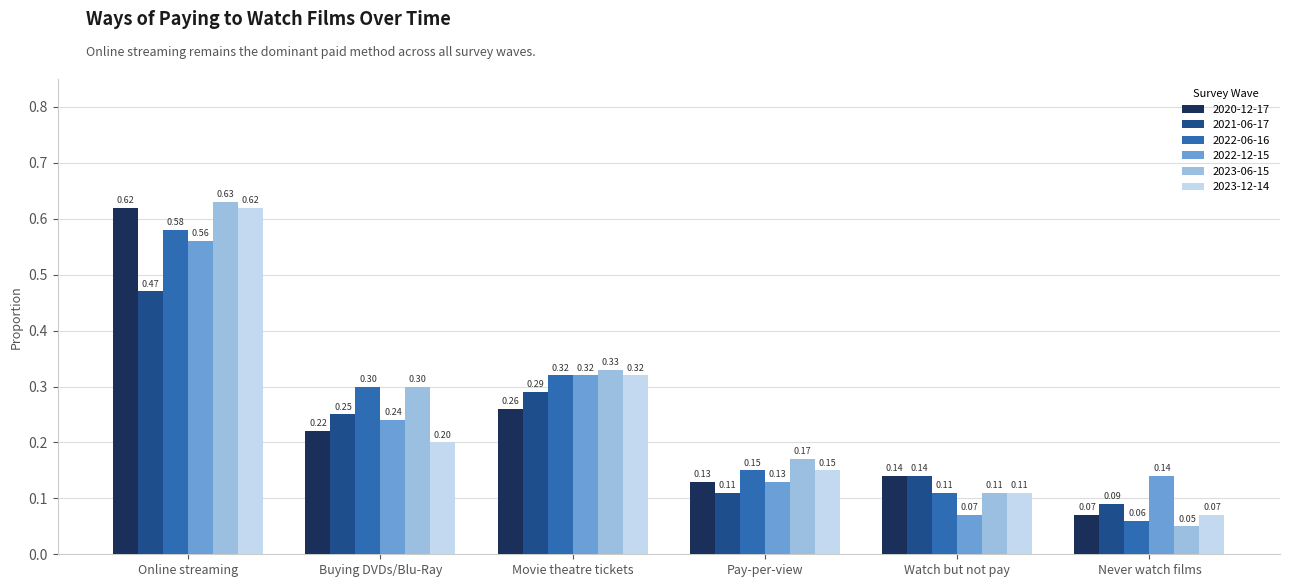

Between Movie theatre tickets and Pay-per-view, which series saw the biggest shift?

2022-12-15